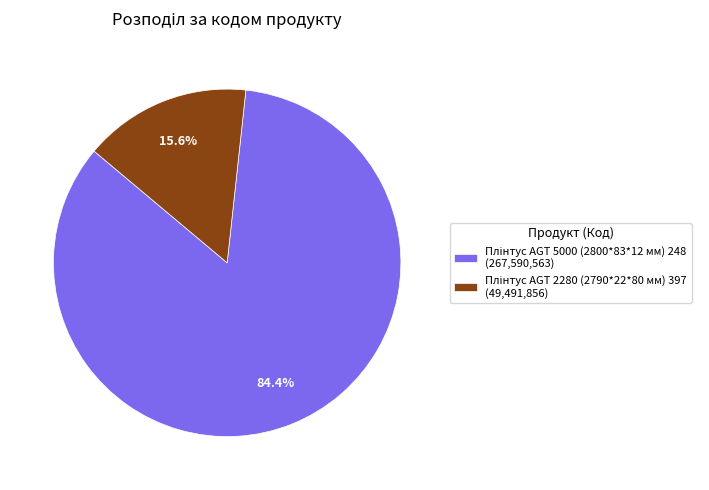

Is there a majority slice in this chart?

Yes